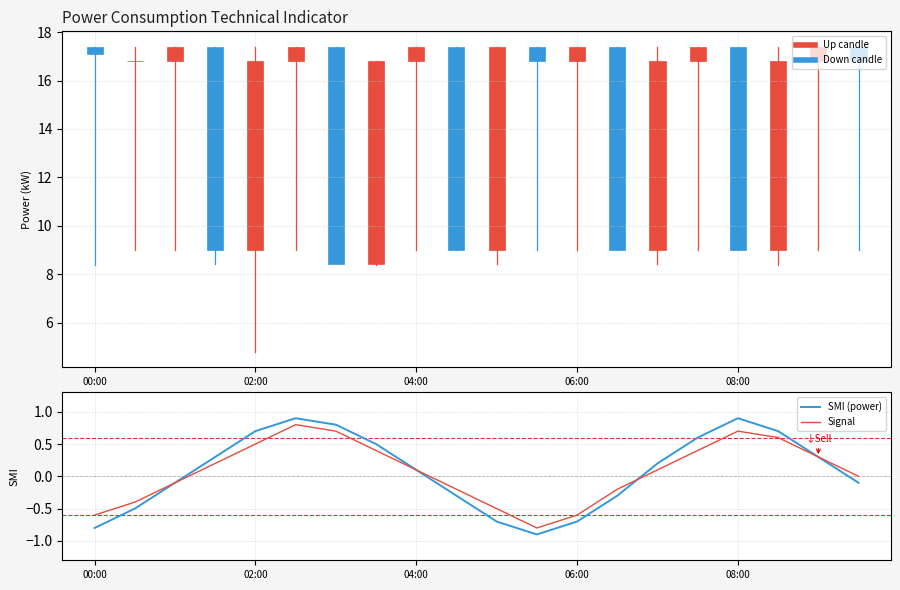

How many distinct data groups are displayed?

2